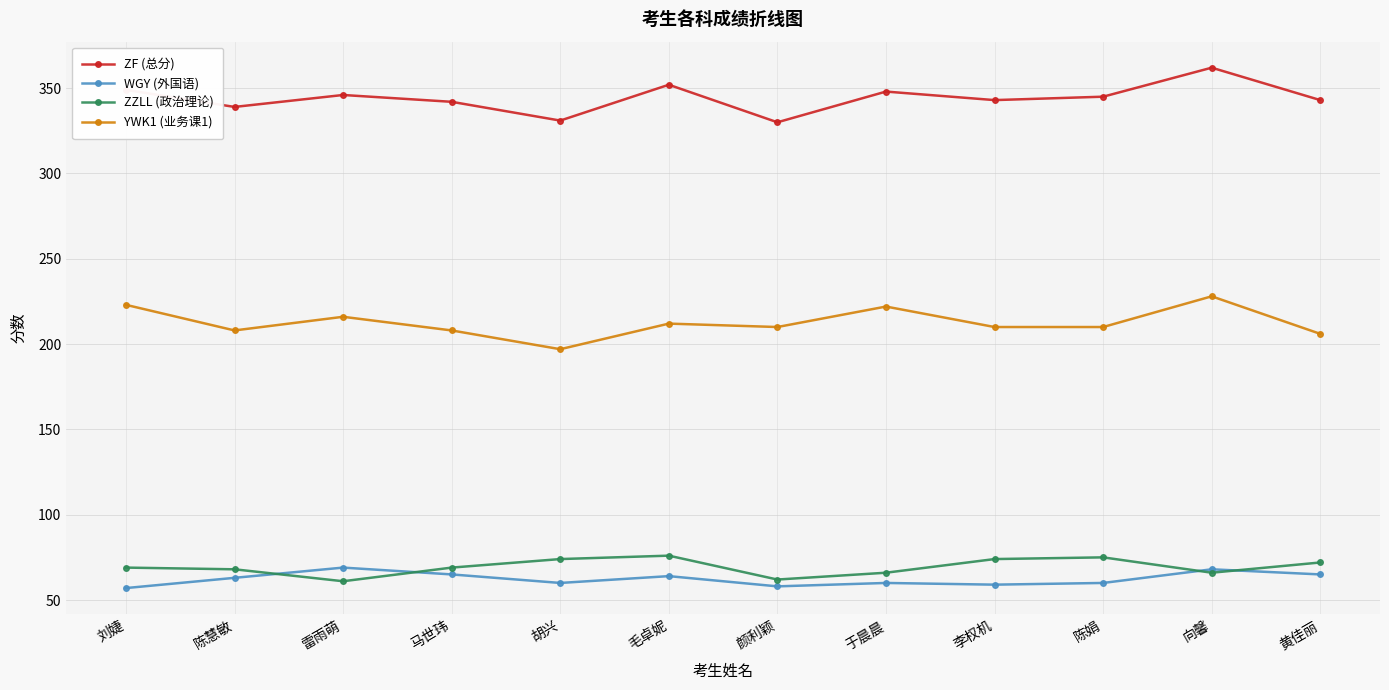

The value of YWK1 (业务课1) at 胡兴 is 276. True or false?

False